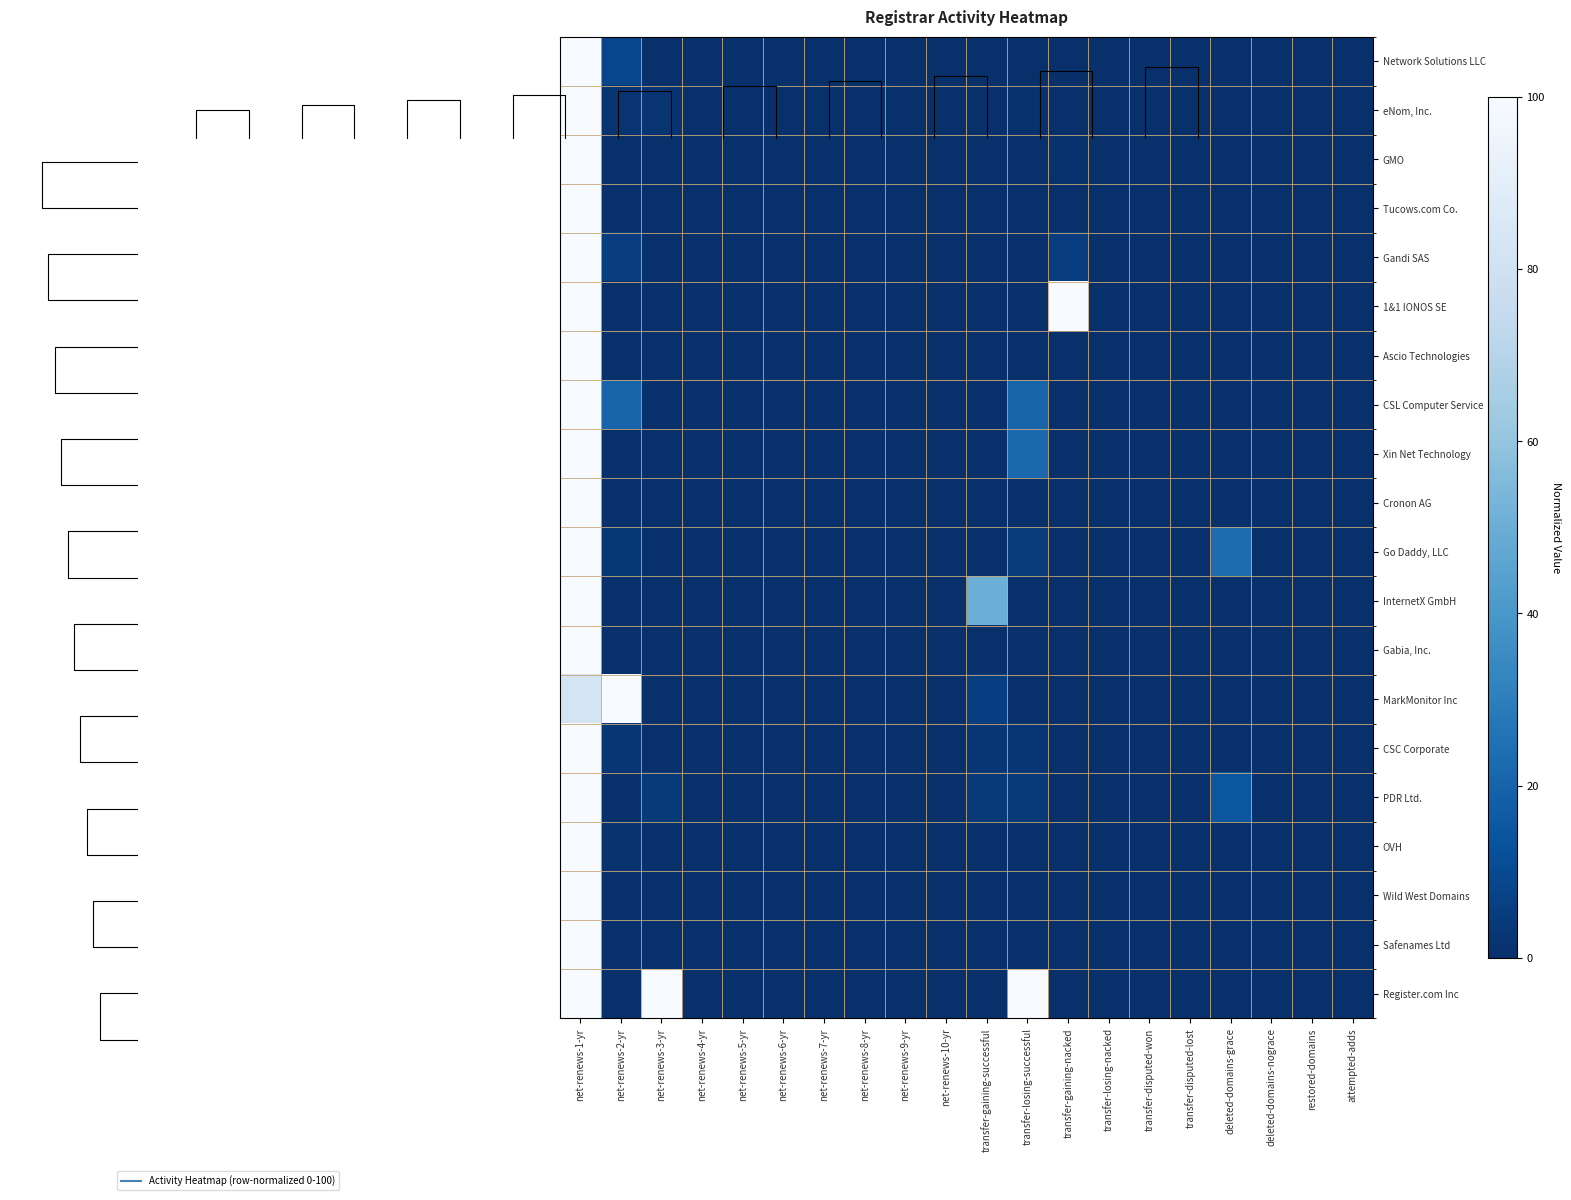

At which label does 1&1 IONOS SE reach its minimum?

net-renews-2-yr